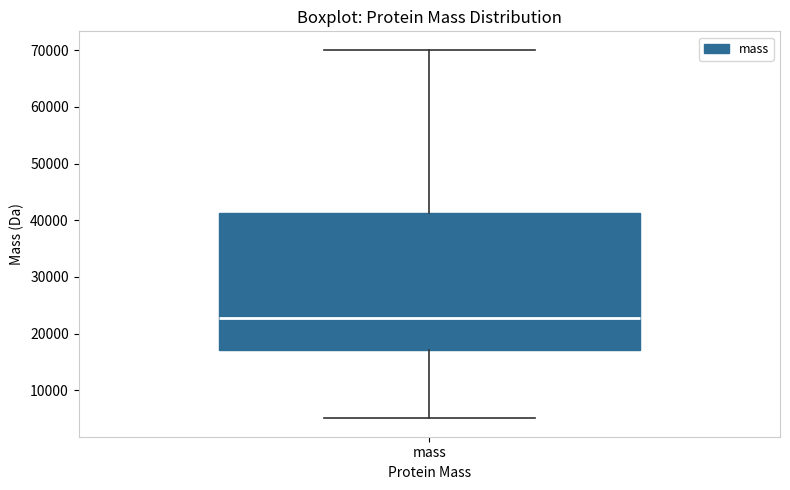

Read this box plot against the y-axis: the position of the median line, the range covered by the box, and the ends of both whiskers. The values are not printed on the chart, so give them approximately, as read against the axis.

median 23000, box 17000 to 41000, whiskers 5000 to 70000